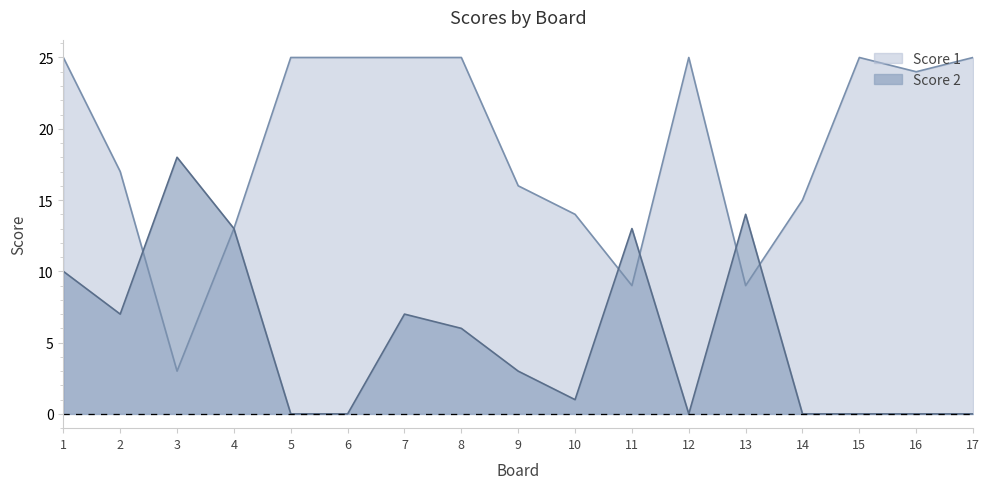

Does the chart have visible grid lines?

No